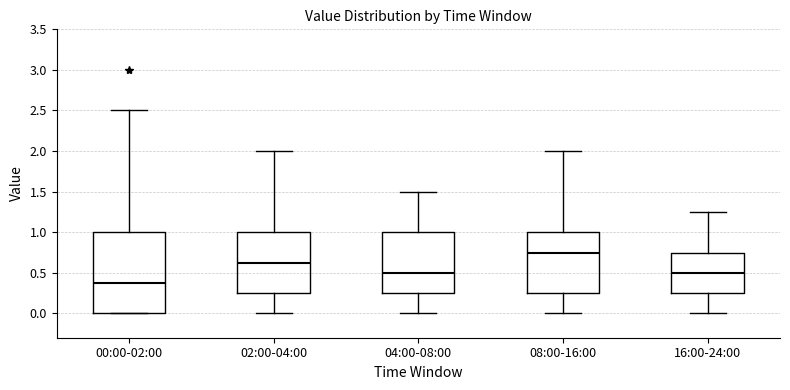

Reading left to right, transcribe this box plot: for each box, give where its median line is, the range the box spans, and where its two whiskers end, as read against the y-axis. The values are not printed on the chart, so give them approximately, as read against the axis.

00:00-02:00: median 0.40, box 0.00 to 1.00, whiskers 0.00 to 2.50
02:00-04:00: median 0.65, box 0.25 to 1.00, whiskers 0.00 to 2.00
04:00-08:00: median 0.50, box 0.25 to 1.00, whiskers 0.00 to 1.50
08:00-16:00: median 0.75, box 0.25 to 1.00, whiskers 0.00 to 2.00
16:00-24:00: median 0.50, box 0.25 to 0.75, whiskers 0.00 to 1.25